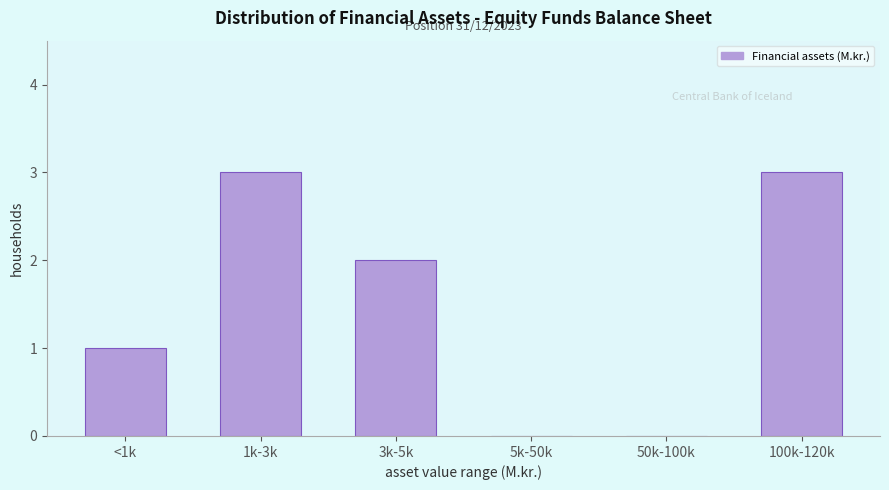

Reading left to right, extract all data points from this chart.

<1k=1	1k-3k=3	3k-5k=2	5k-50k=0	50k-100k=0	100k-120k=3